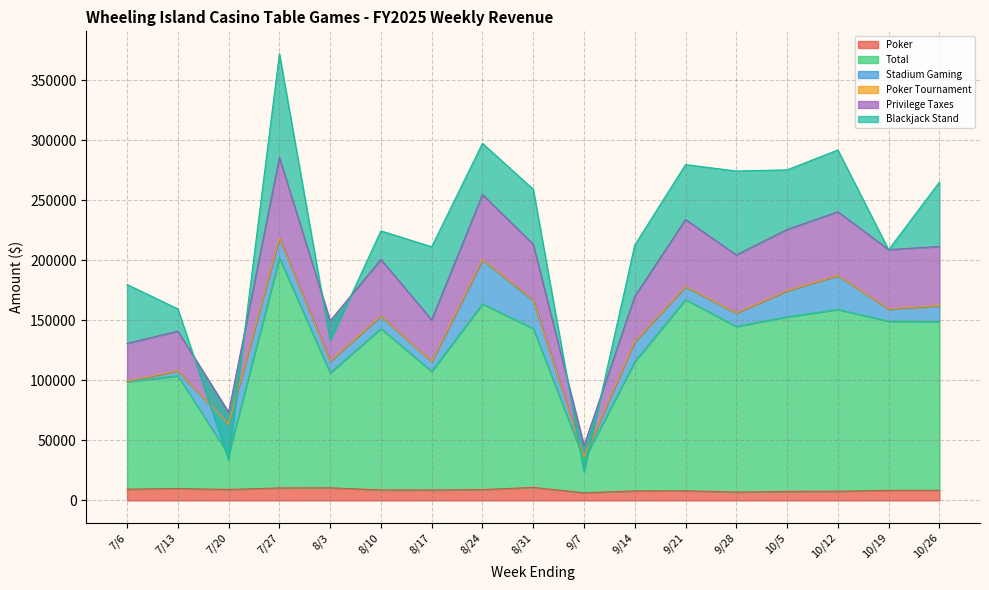

In Total, how many points are higher than both neighbors (excluding endpoints)?

6